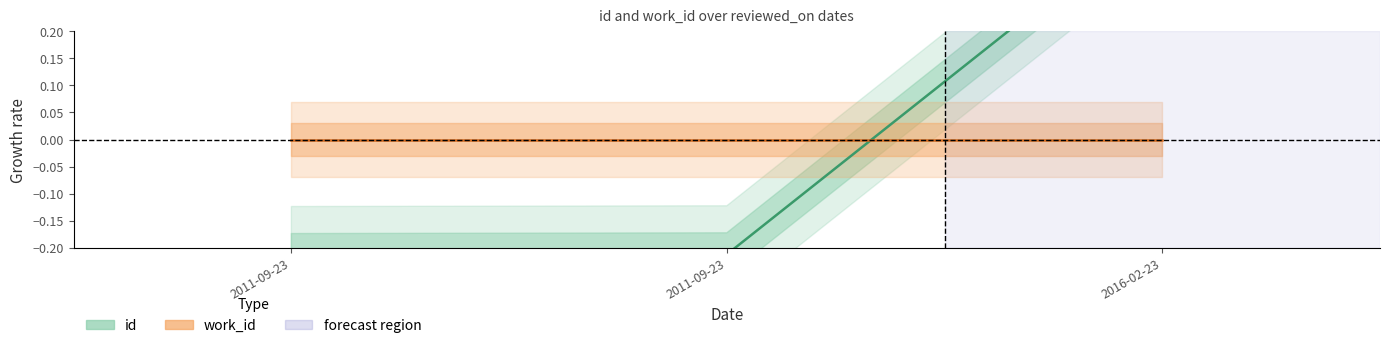

At which category does the chart reach its minimum across all series?

2011-09-23